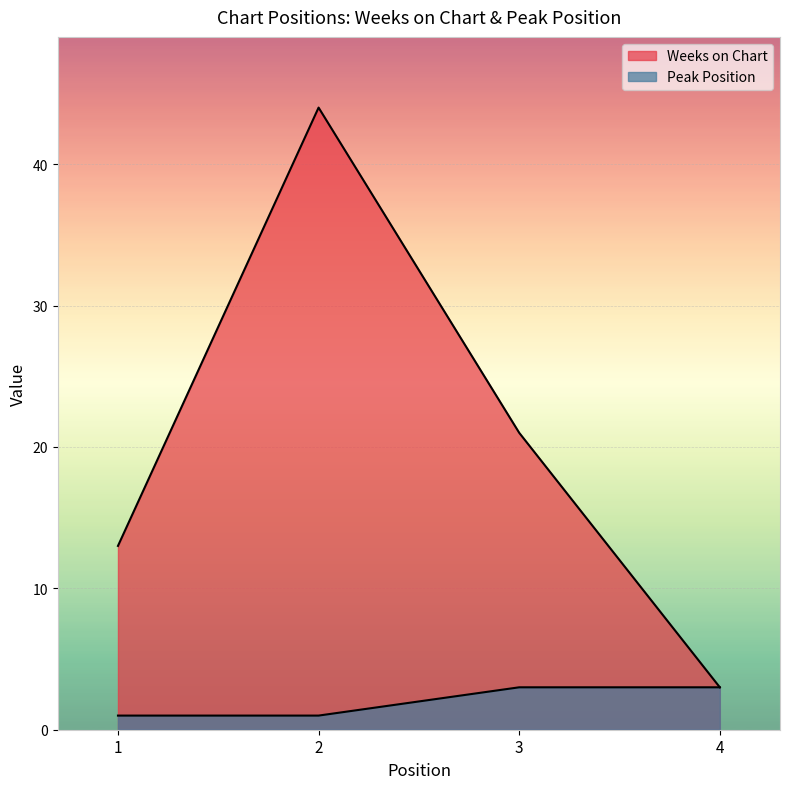

Rank the series by their average value, from lowest to highest.

Peak Position, Weeks on Chart